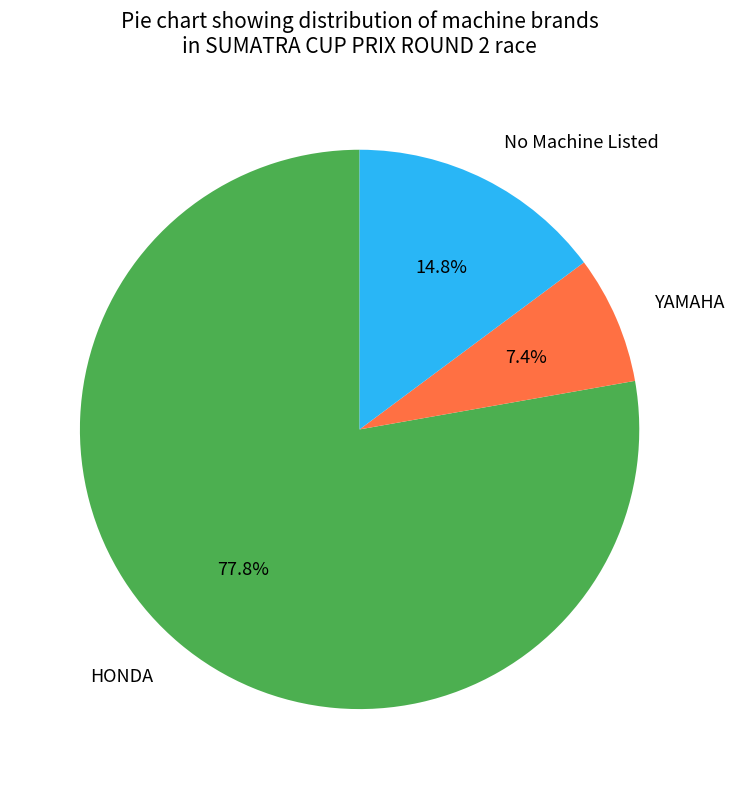

Rank the categories by value from highest to lowest.

HONDA, No Machine Listed, YAMAHA